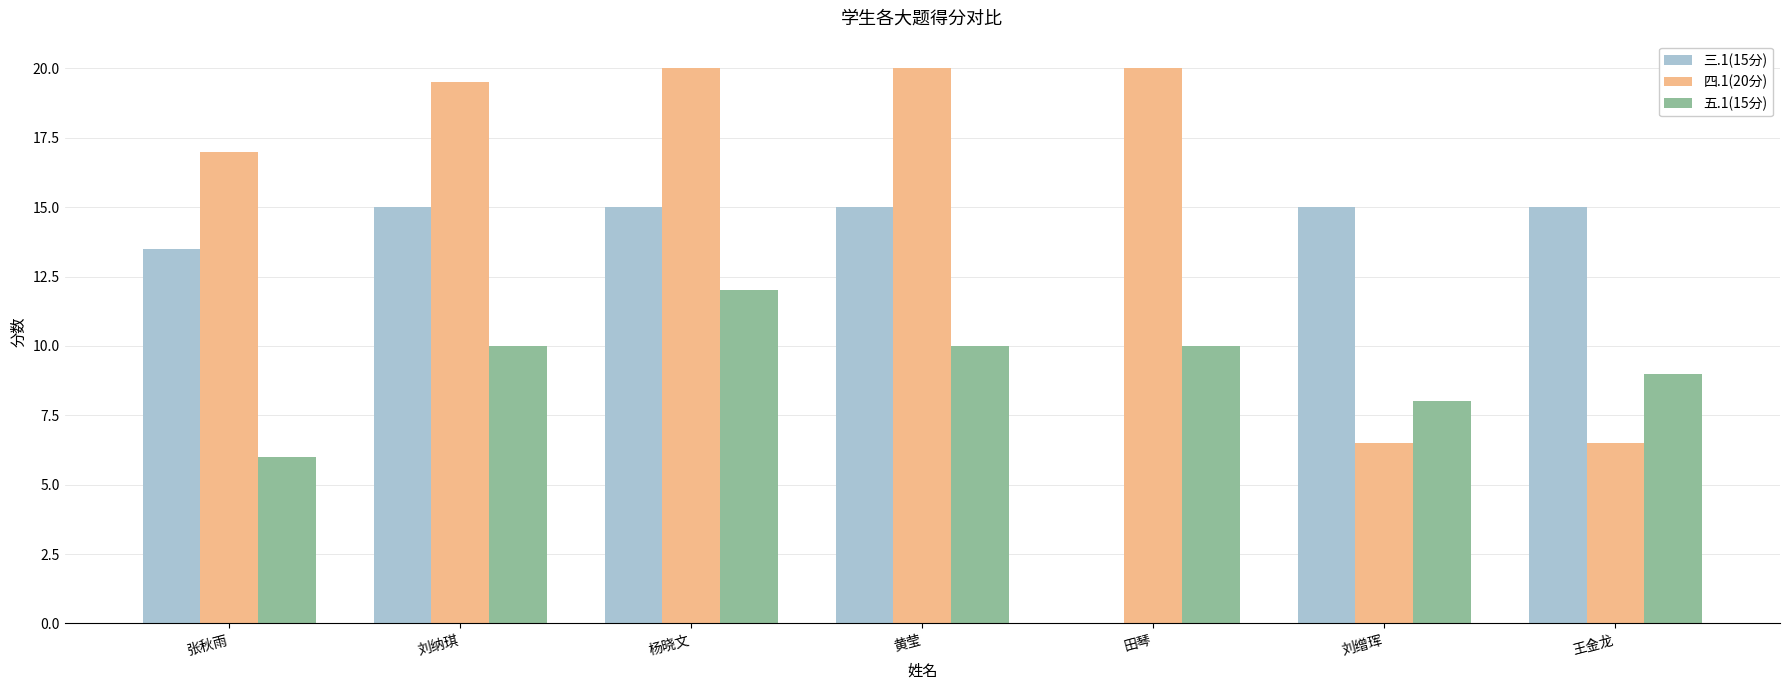

What is the approximate value of 五.1(15分) at 杨晓文?

12.0